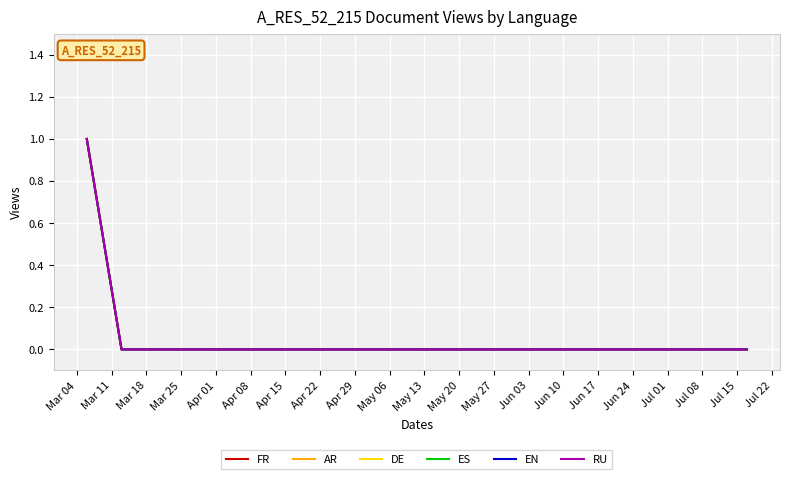

Does the chart display data point markers on the line(s)?

No